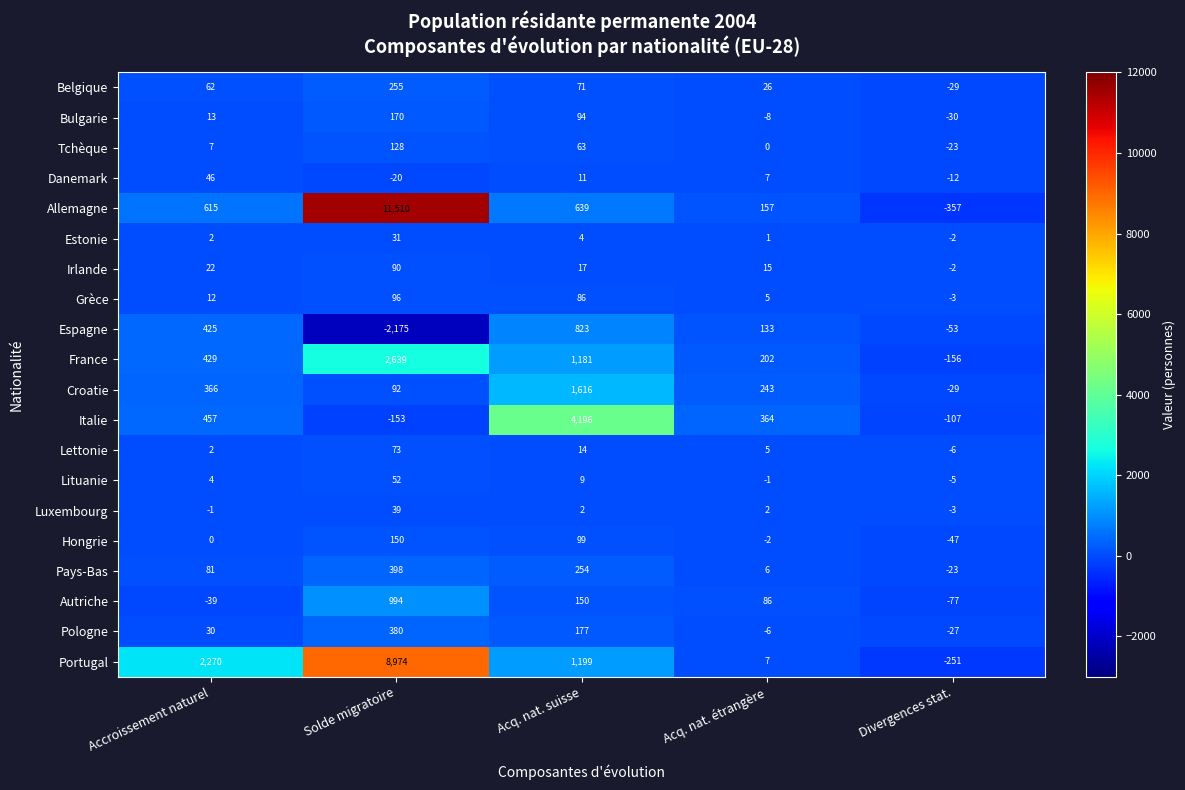

Which series changed the most between Accroissement naturel and Solde migratoire?

Allemagne